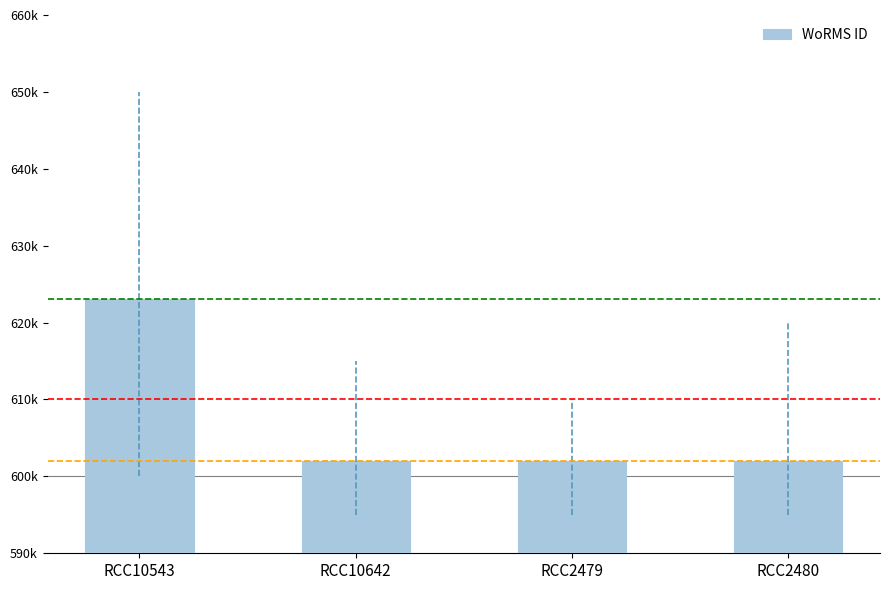

What position from the right is RCC2480?

1